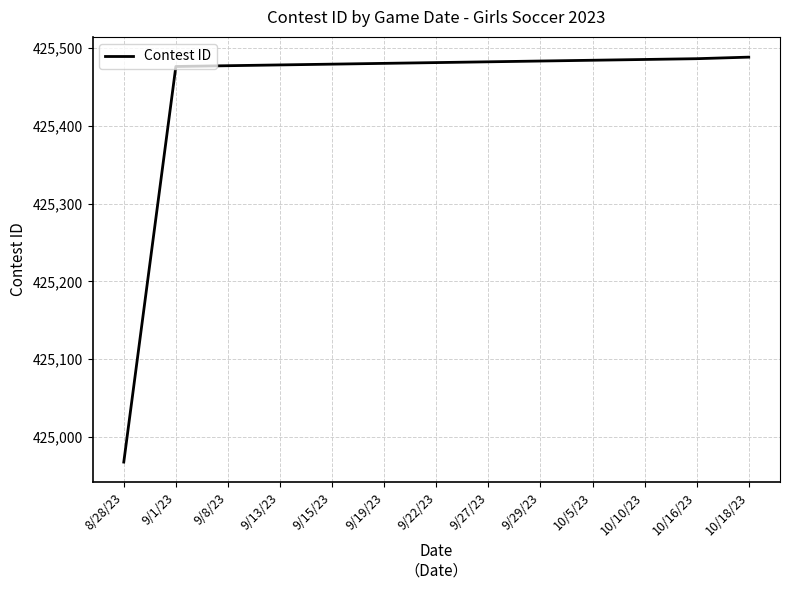

What is the greatest value displayed?

425488